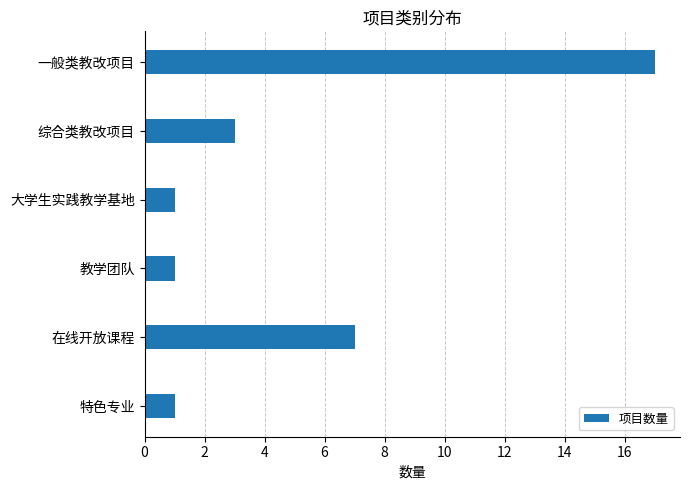

True or false: the data shows 30 at 一般类教改项目.

False